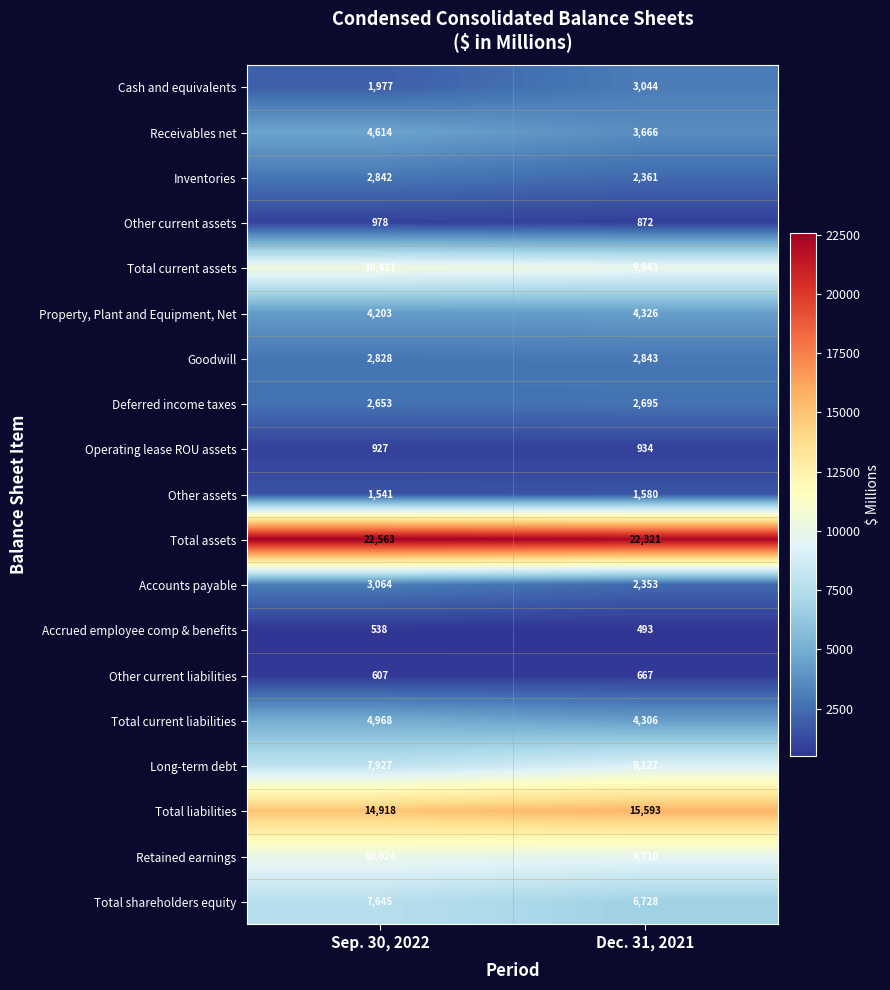

Which series has the largest range (max minus min)?

Long-term debt